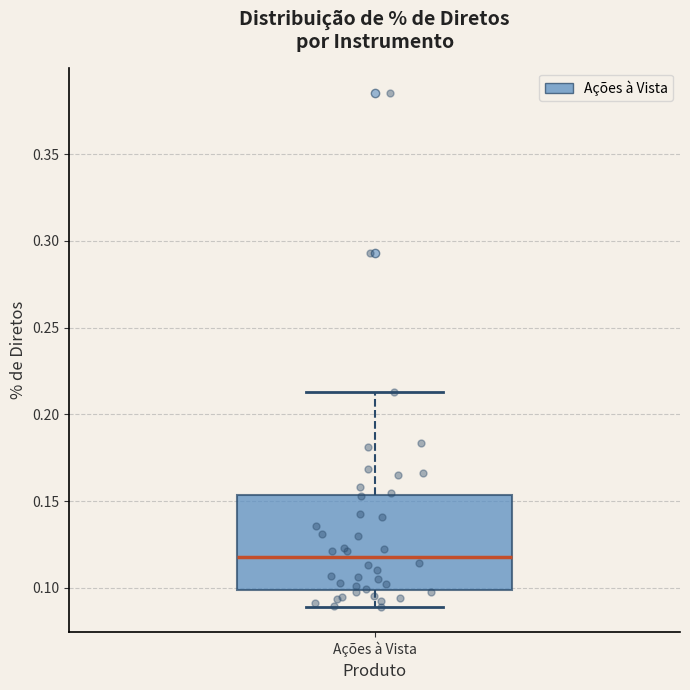

Read this box plot against the y-axis: the position of the median line, the range covered by the box, and the ends of both whiskers. The values are not printed on the chart, so give them approximately, as read against the axis.

median 0.120, box 0.100 to 0.155, whiskers 0.090 to 0.215